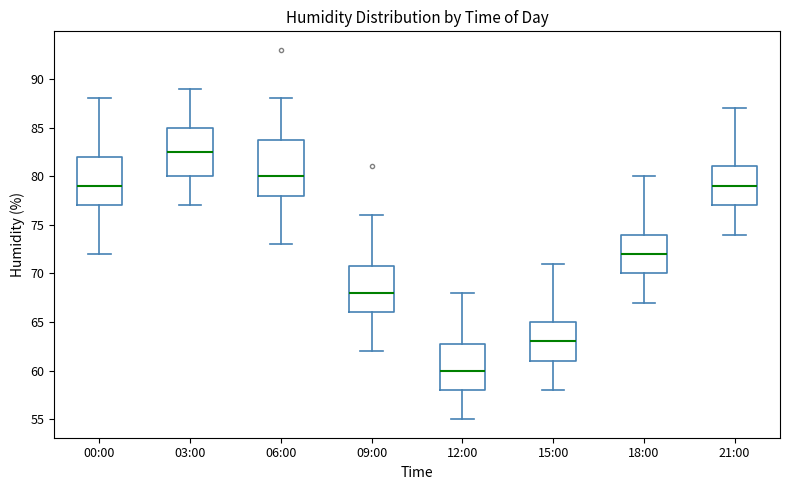

Which box has the lowest median line?

12:00